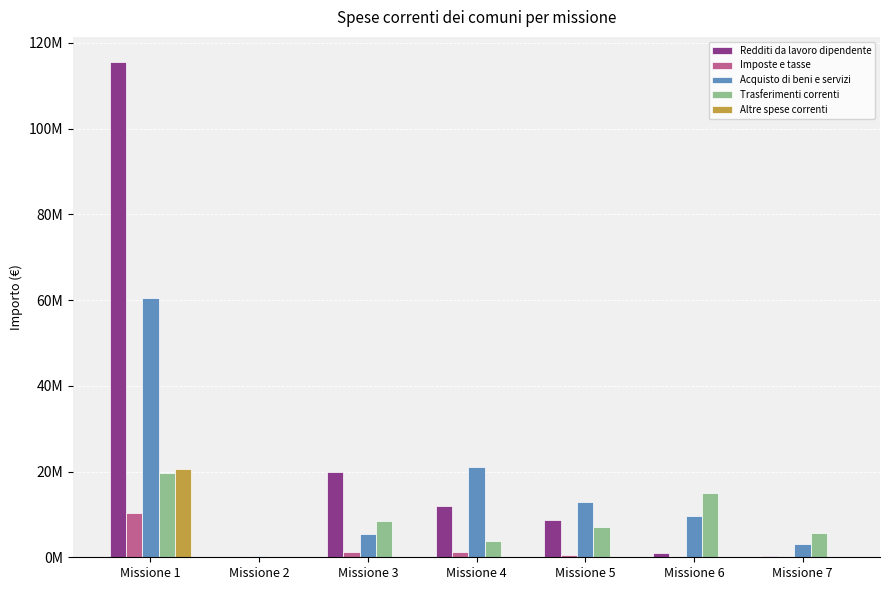

At how many categories does at least one series exceed 47640157?

1